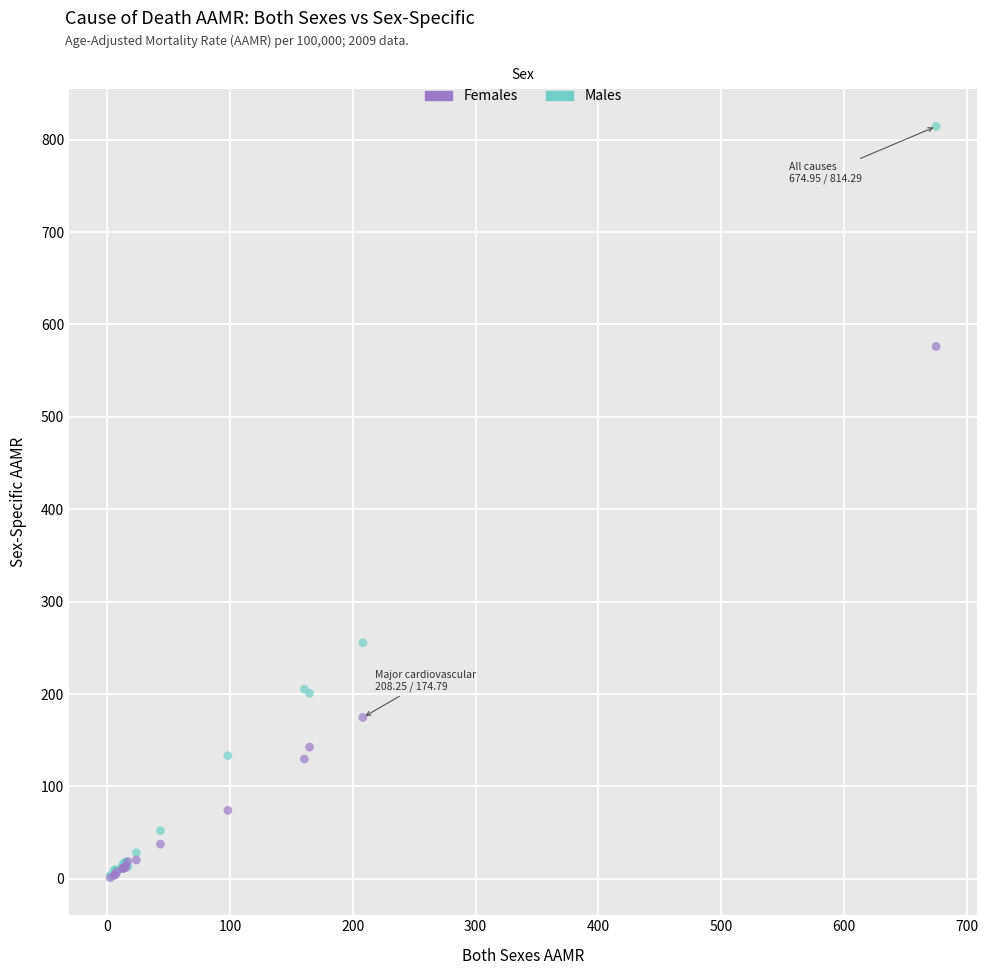

Across all series, what Y value is closest to 407?

255.5